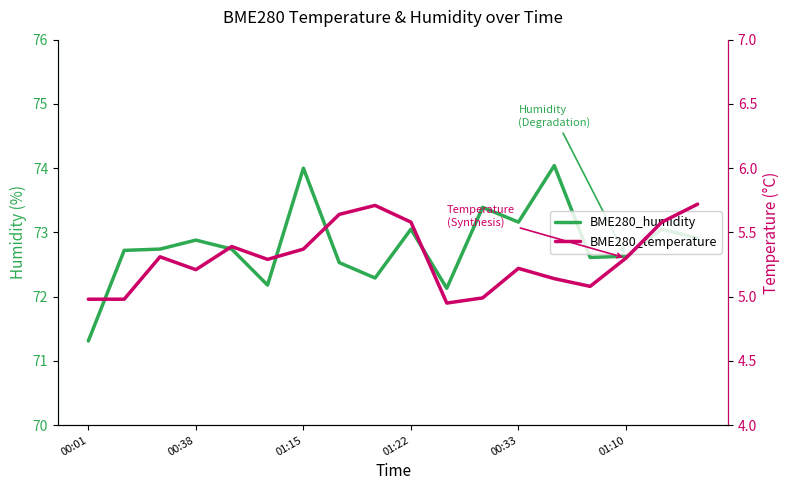

In BME280_temperature, how many points are higher than both neighbors (excluding endpoints)?

4